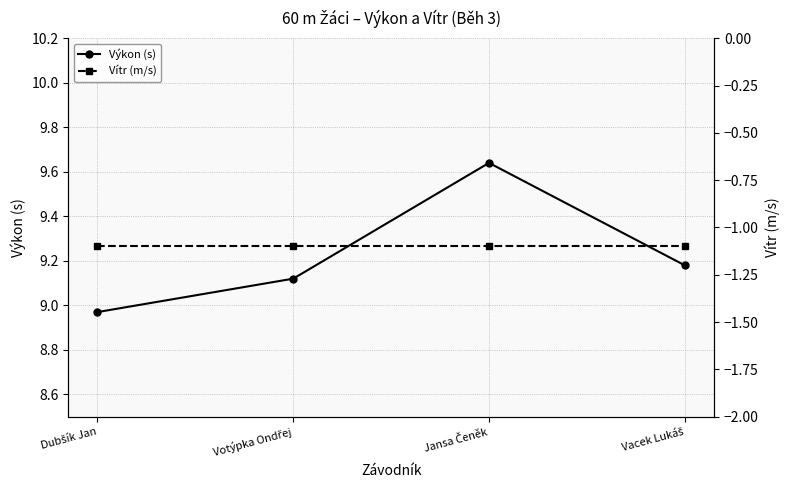

Is the value of Vítr (m/s) at Vacek Lukáš greater than the value of Výkon (s) at Jansa Čeněk?

No